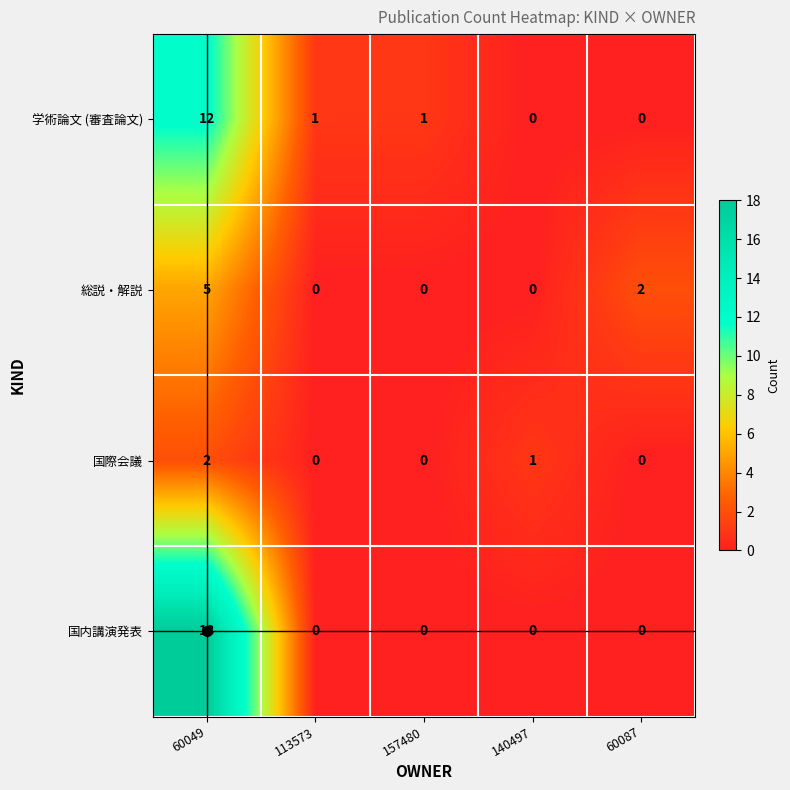

What is the difference between the maximum and minimum values in the 学術論文 (審査論文) series?

12